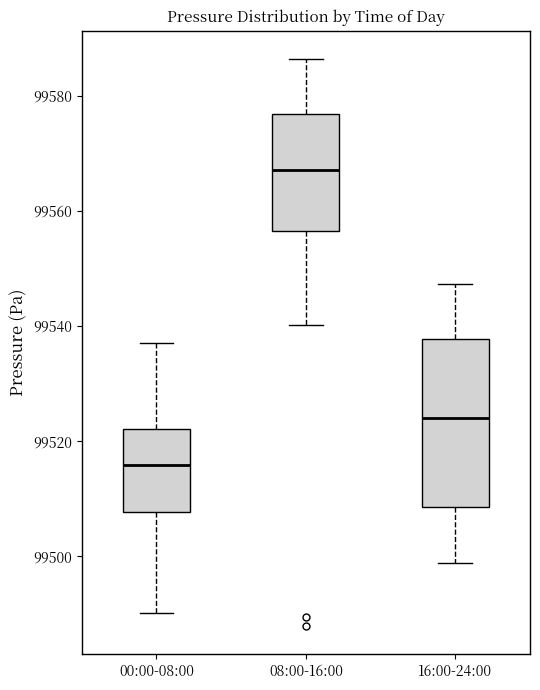

Reading left to right, read every box against the y-axis: the position of its median line, the range the box covers, and the ends of its whiskers. The values are not printed on the chart, so give them approximately, as read against the axis.

00:00-08:00: median 99516, box 99508 to 99522, whiskers 99490 to 99538
08:00-16:00: median 99568, box 99556 to 99576, whiskers 99540 to 99586
16:00-24:00: median 99524, box 99508 to 99538, whiskers 99498 to 99548